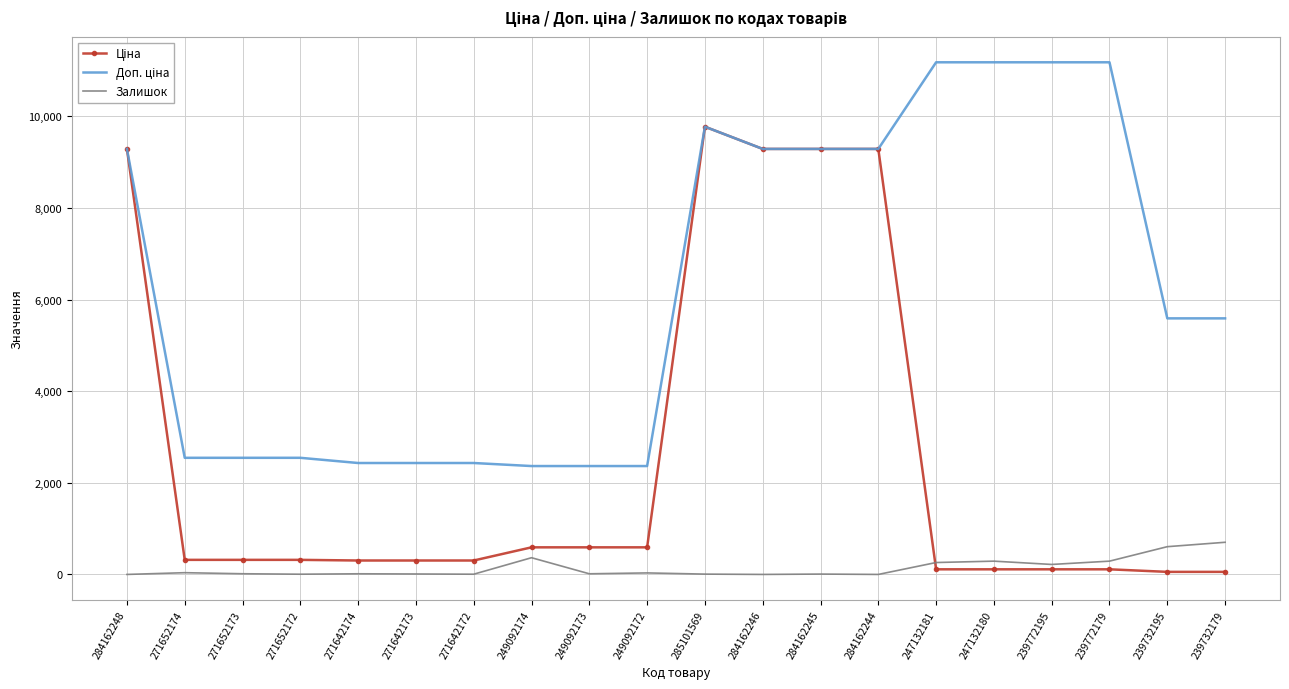

What is the total value across all series at 249092174?

3323.2